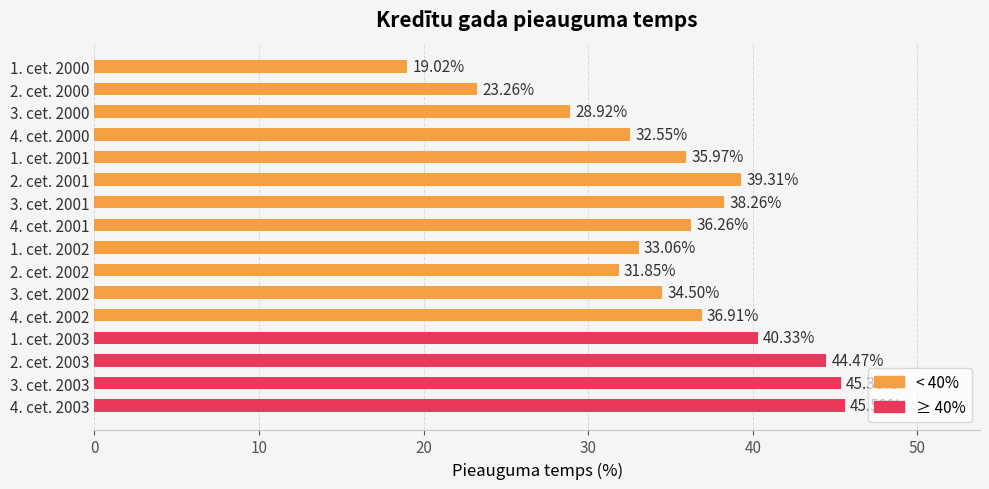

What is the average value?

35.4